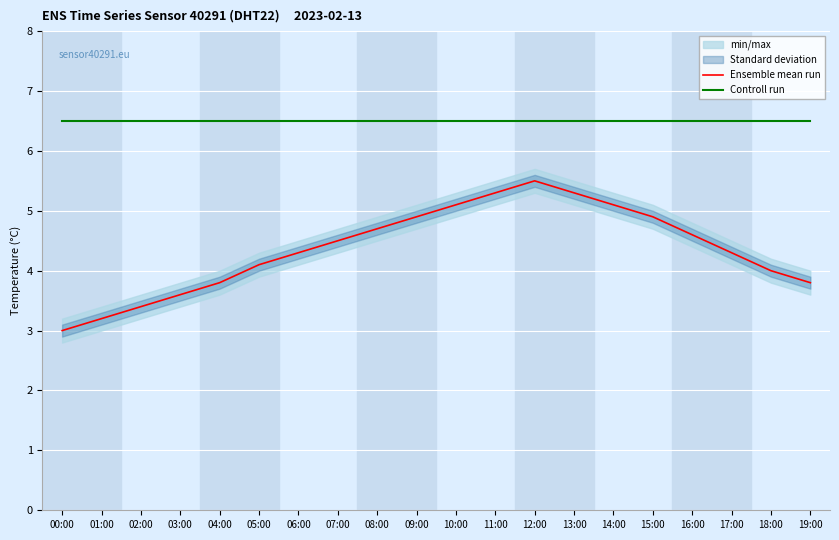

What is the total value across all series at 04:00?

10.3